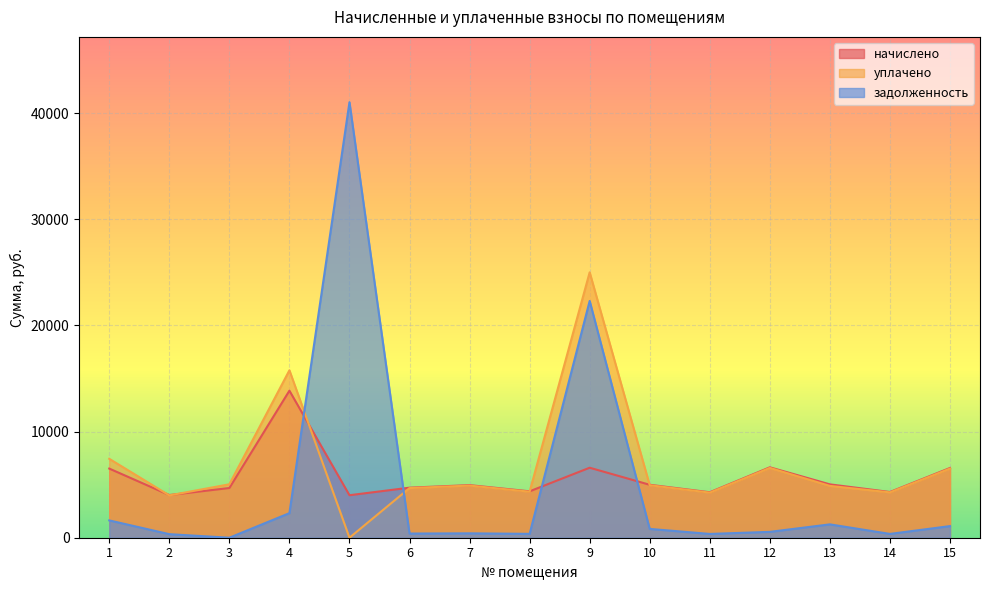

How many values in the задолженность series are below 552?

7